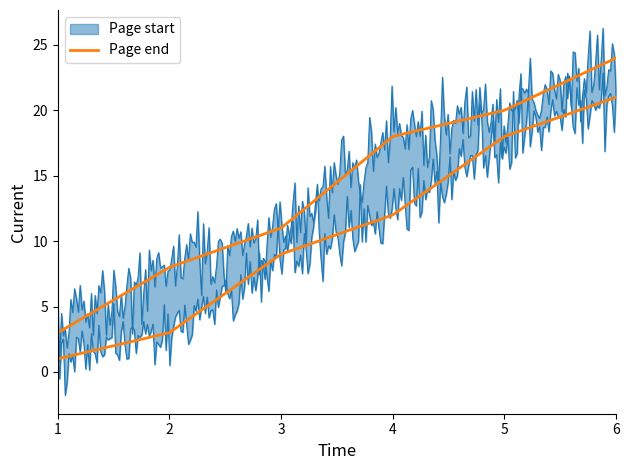

Reading left to right, what are all the values shown in this chart?

Page start: 1=1	2=3	3=9	4=12	5=18	6=21
Page end: 1=3	2=8	3=11	4=18	5=20	6=24